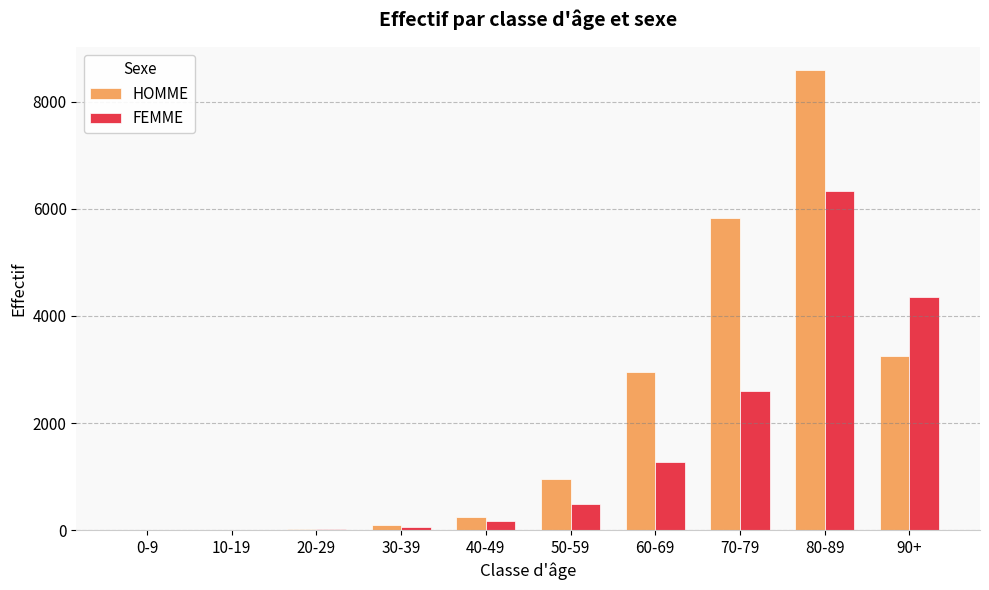

The value of HOMME at 60-69 is 4719. True or false?

False